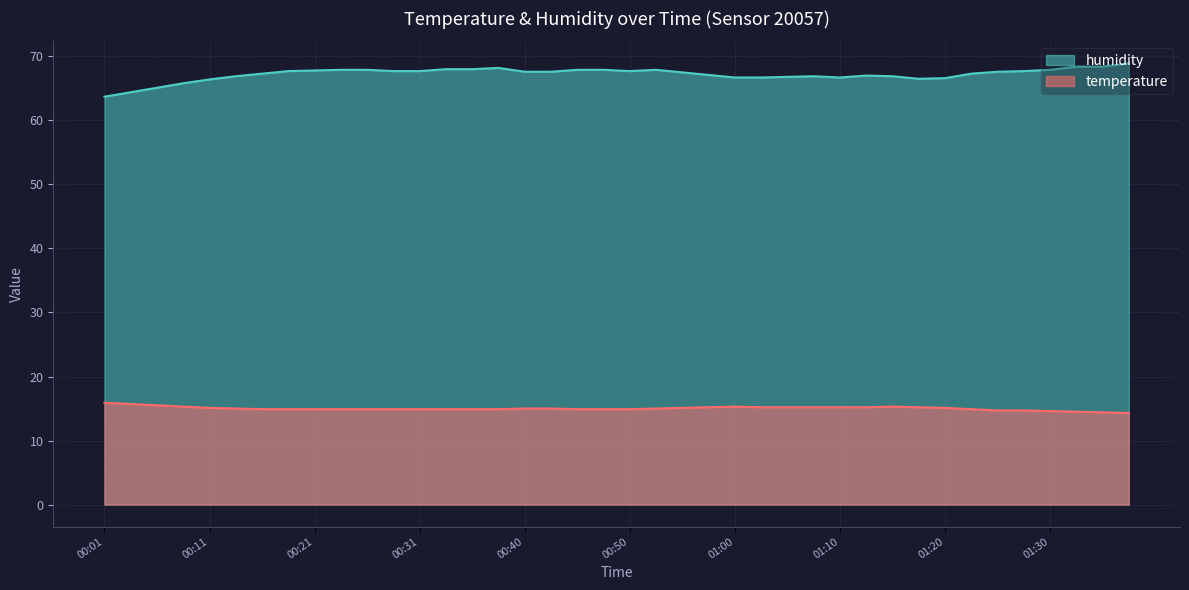

How many interior local peaks does the humidity series have?

4